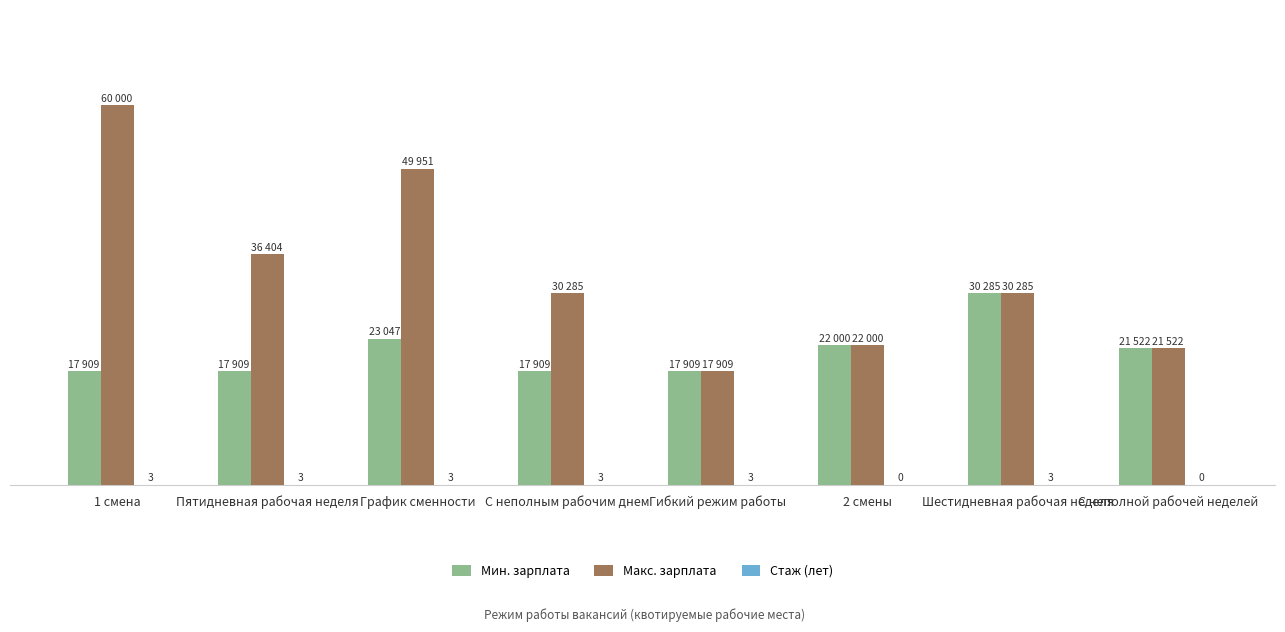

Which series has the largest range (max minus min)?

Макс. зарплата